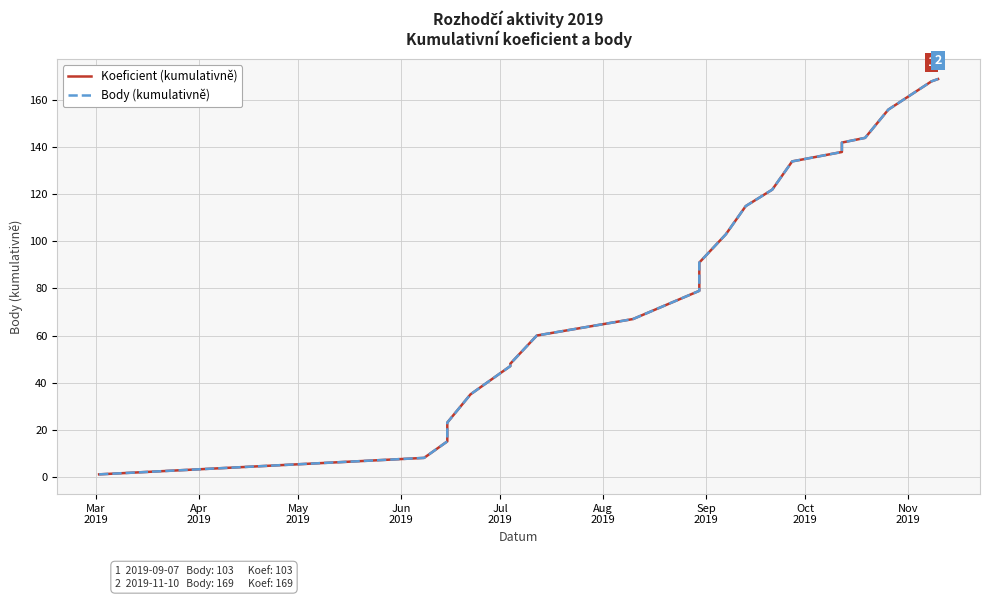

At Aug
2019, list the series in order from largest to smallest.

Koeficient (kumulativně), Body (kumulativně)